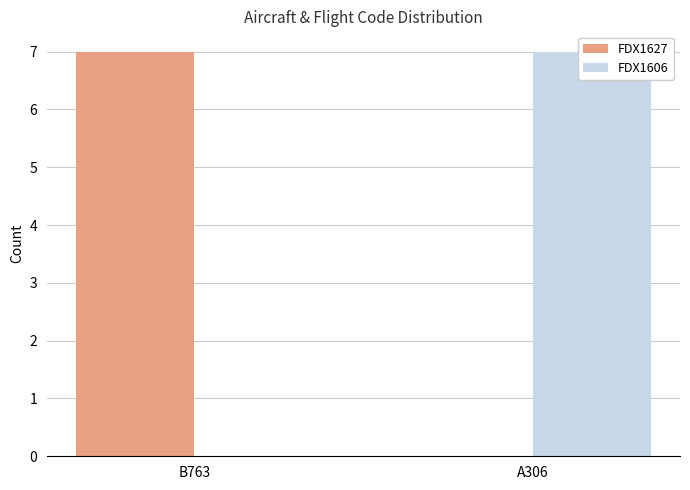

What is the average value of the FDX1627 series?

4